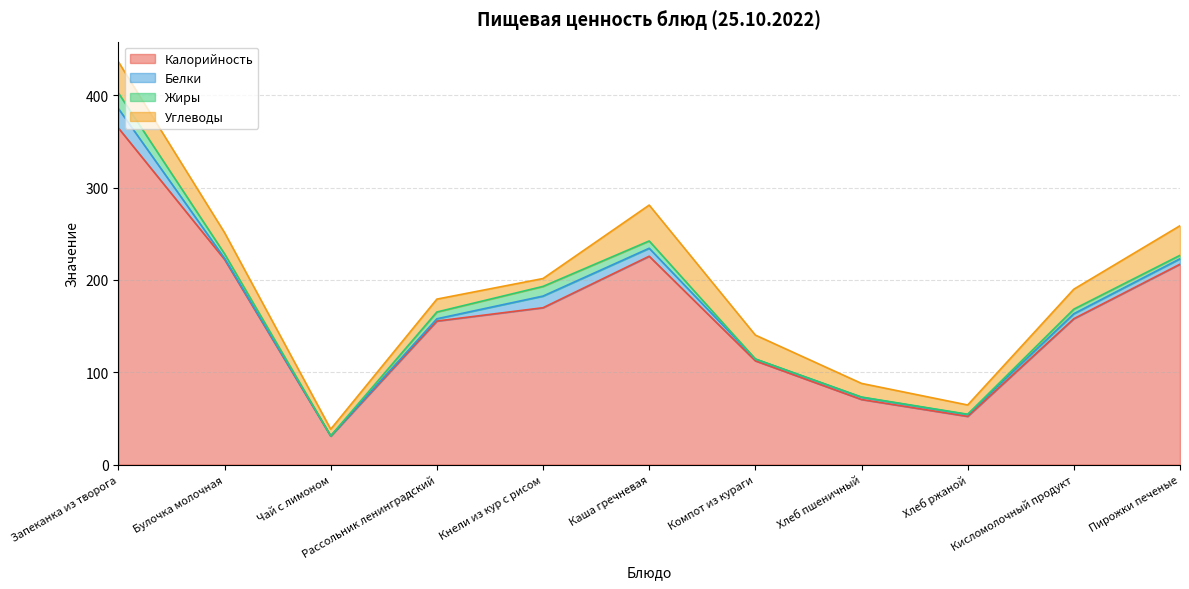

What is the difference between the maximum and minimum values in the Белки series?

20.8